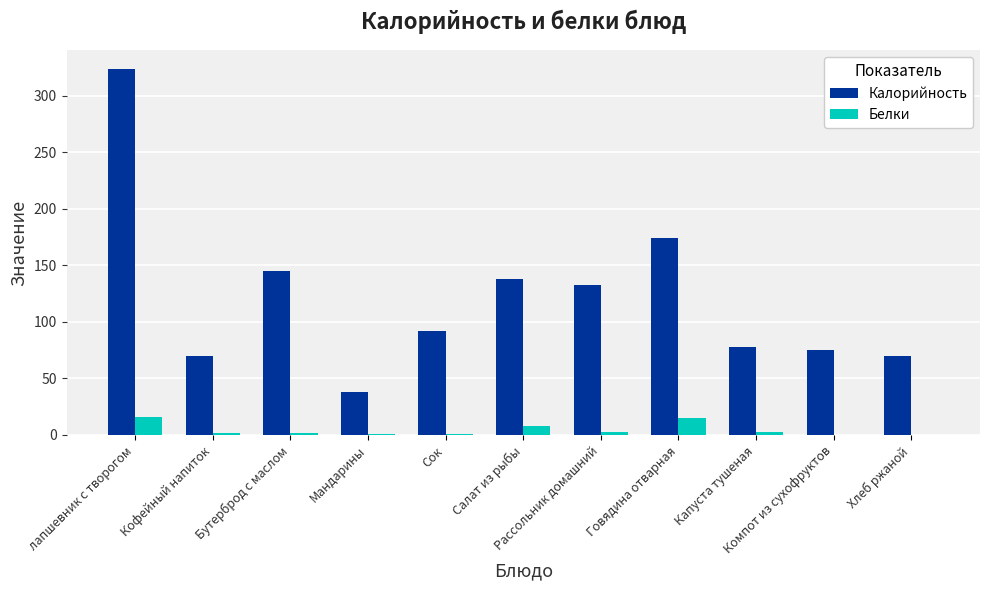

What are all the series names shown in the legend?

Калорийность, Белки